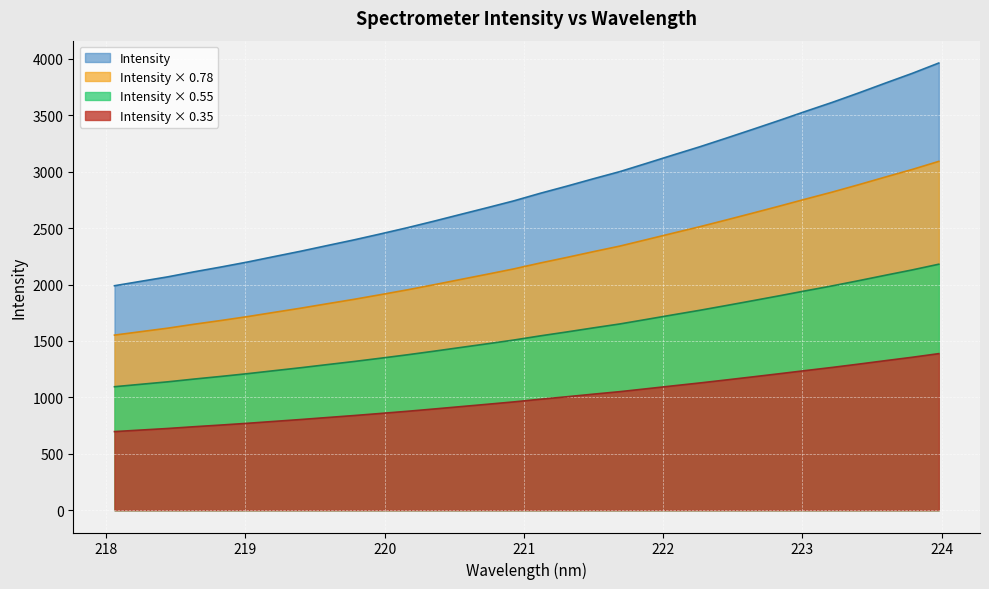

True or false: the data has more than 1 interior local peaks.

False